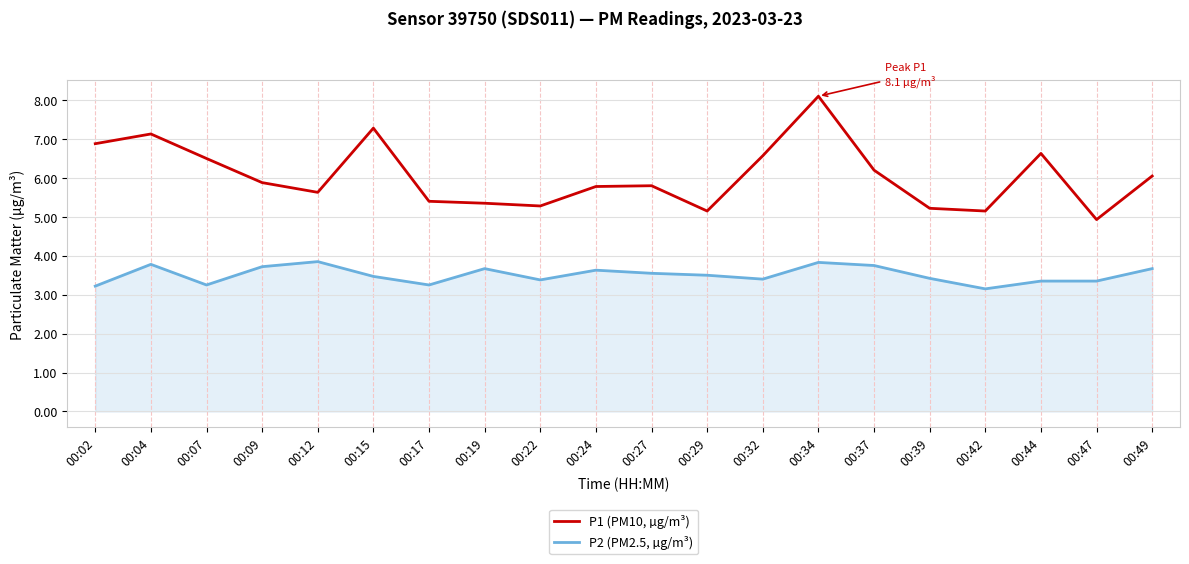

What are all the series names shown in the legend?

P1 (PM10, µg/m³), P2 (PM2.5, µg/m³)